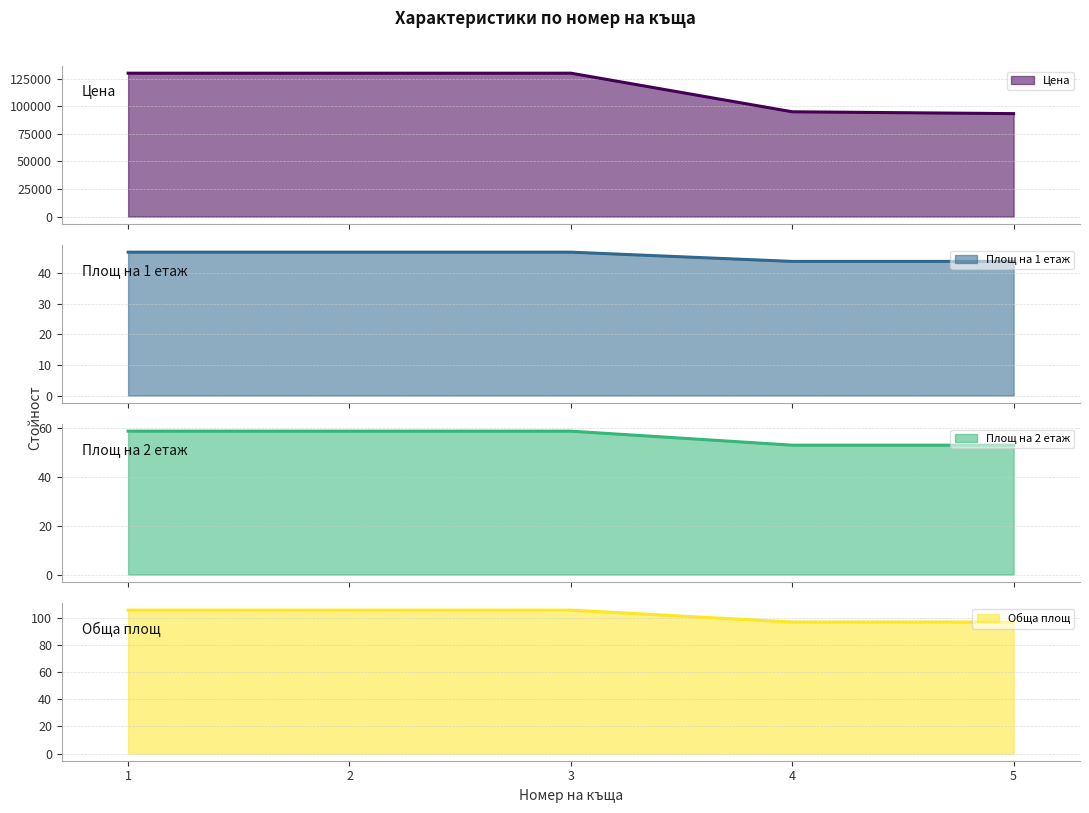

List the series in order of their peak value, lowest first.

Площ на 1 етаж, Площ на 2 етаж, Обща площ, Цена